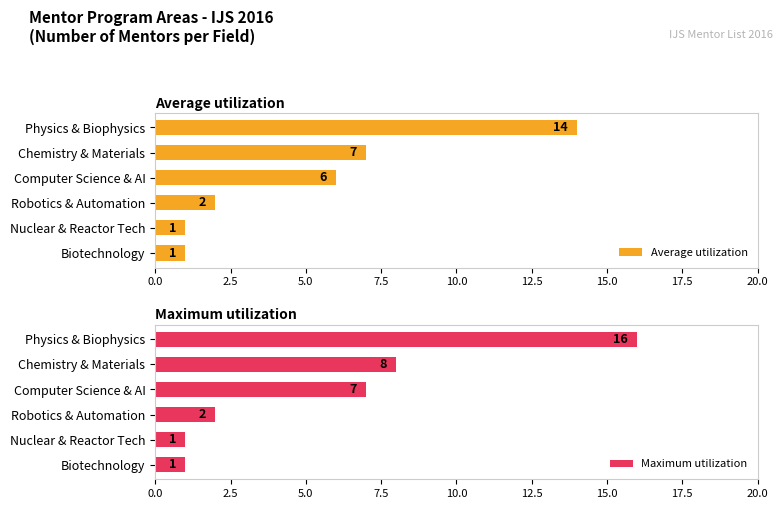

What is the sum of the Maximum utilization values at Chemistry & Materials and Physics & Biophysics?

24